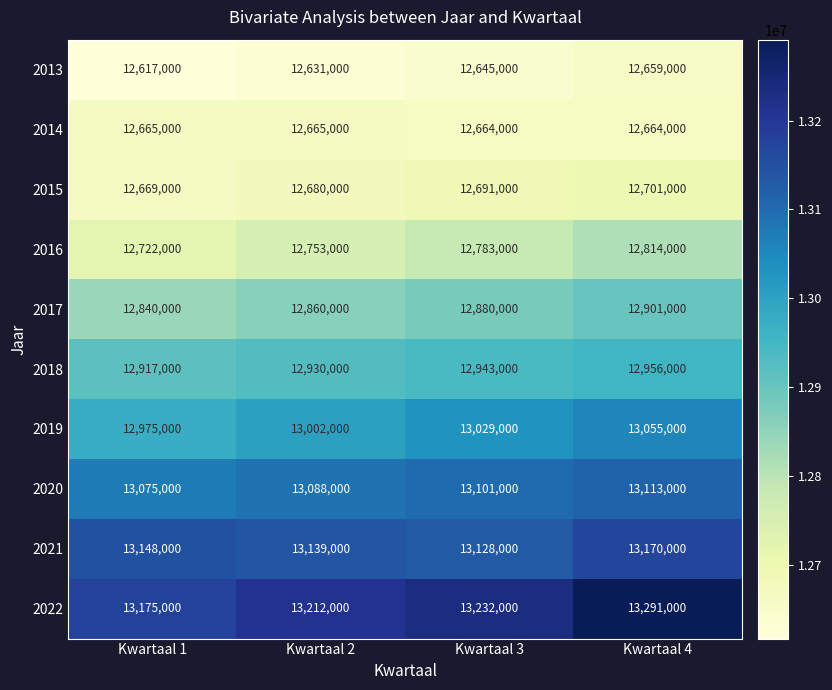

Where is 2013 nearest to the value 12638000?

Kwartaal 2